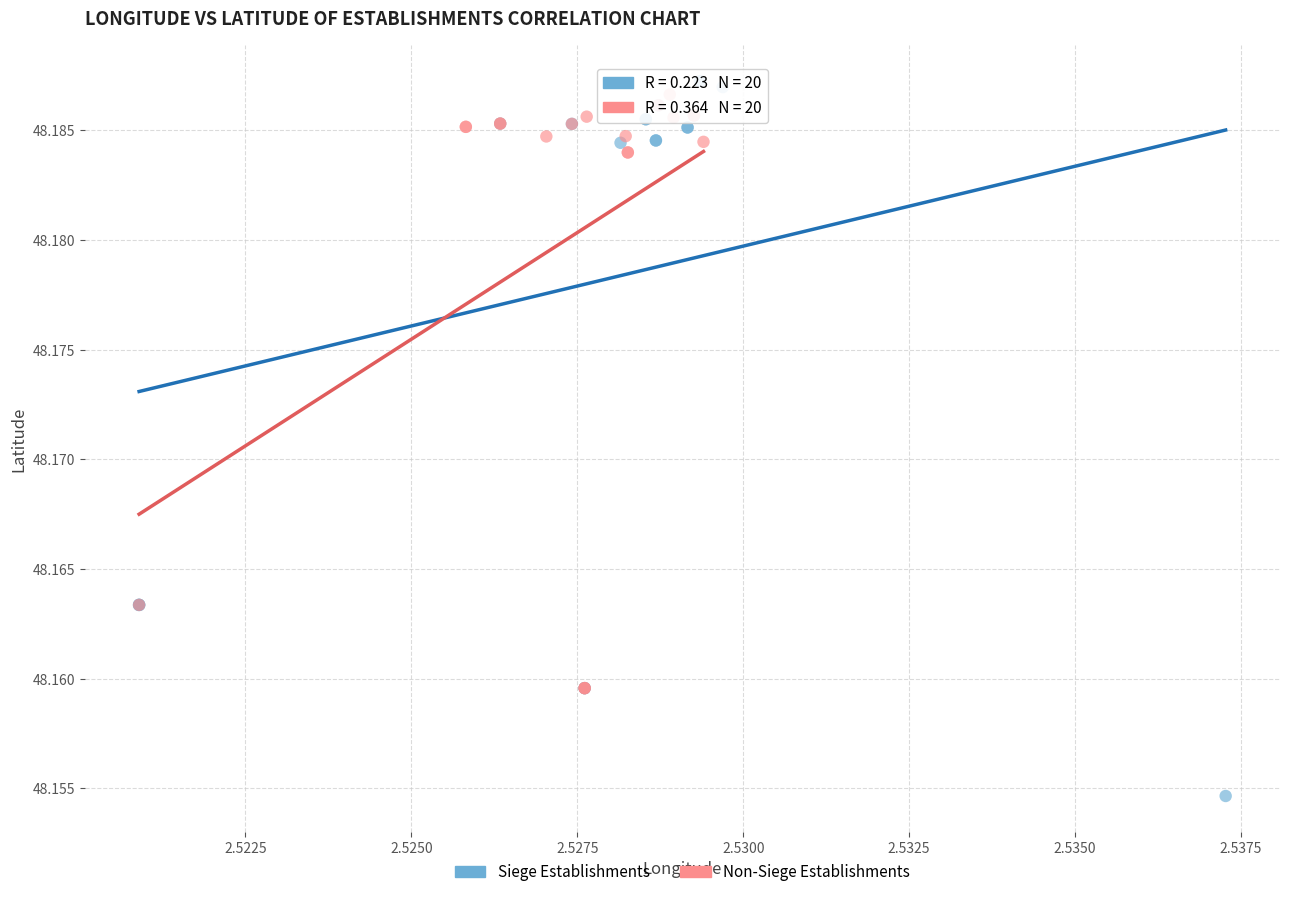

Which series reaches the minimum Y coordinate?

Siege Establishments